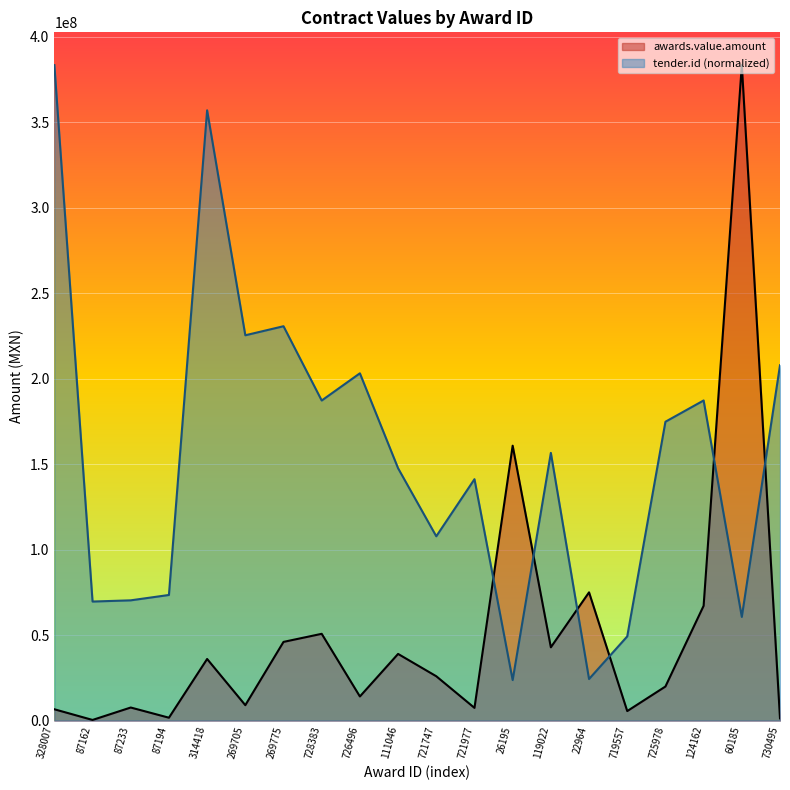

The value of awards.value.amount at 725978 is 13490240.1. True or false?

False